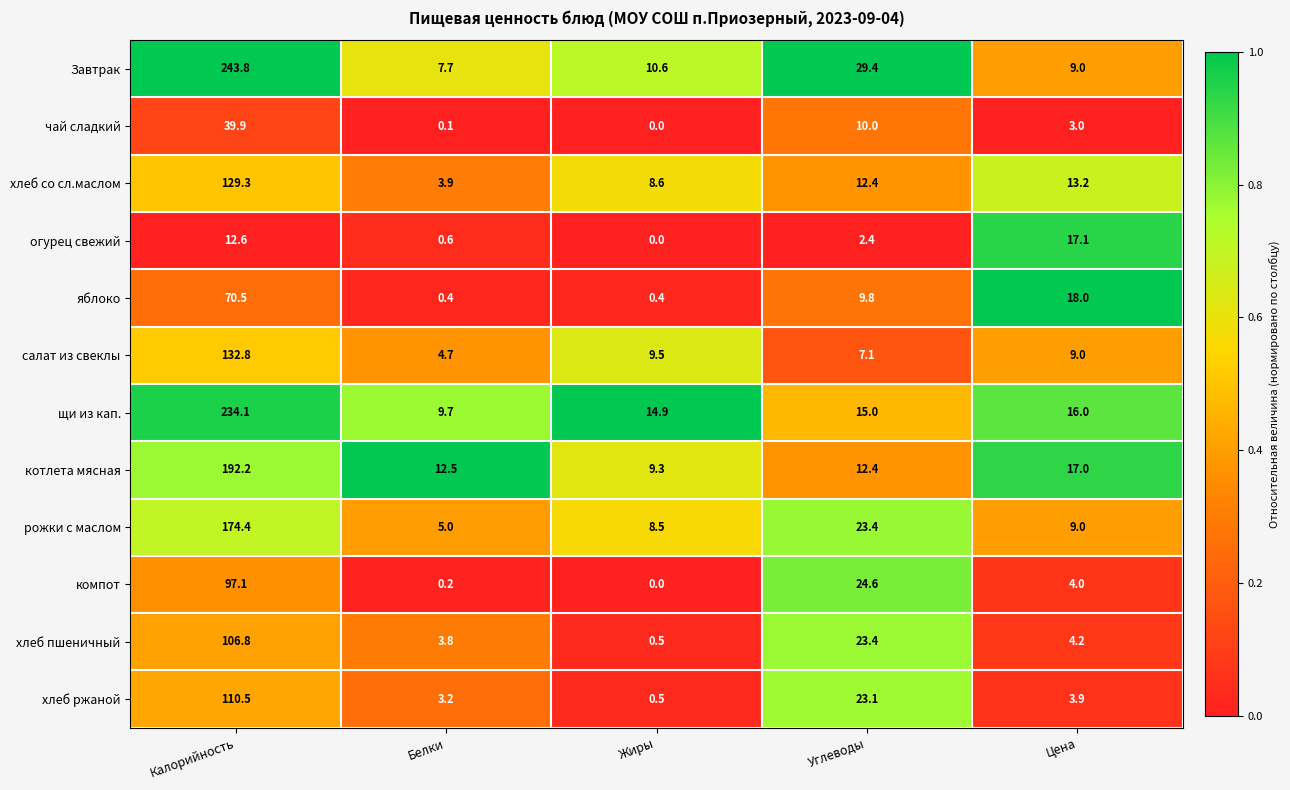

At which category is the sum across all series the highest?

Калорийность